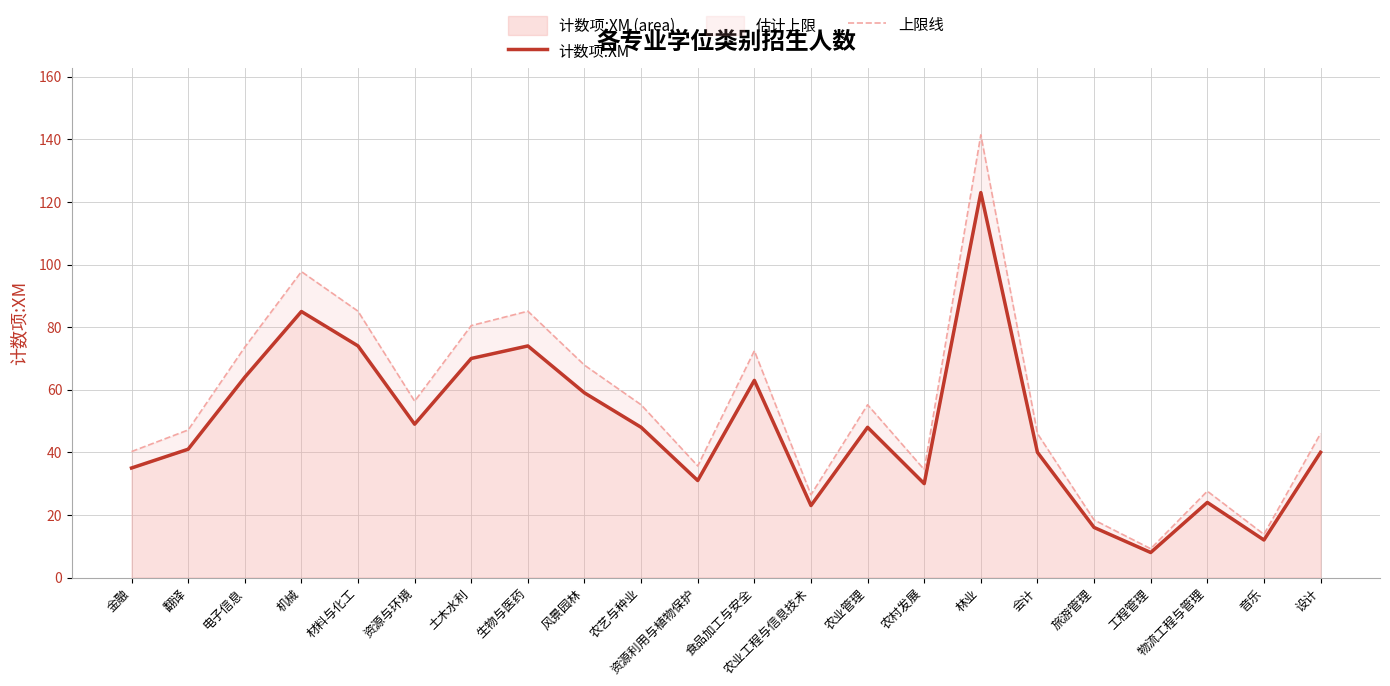

At which category does 上限线 reach its first local peak?

机械